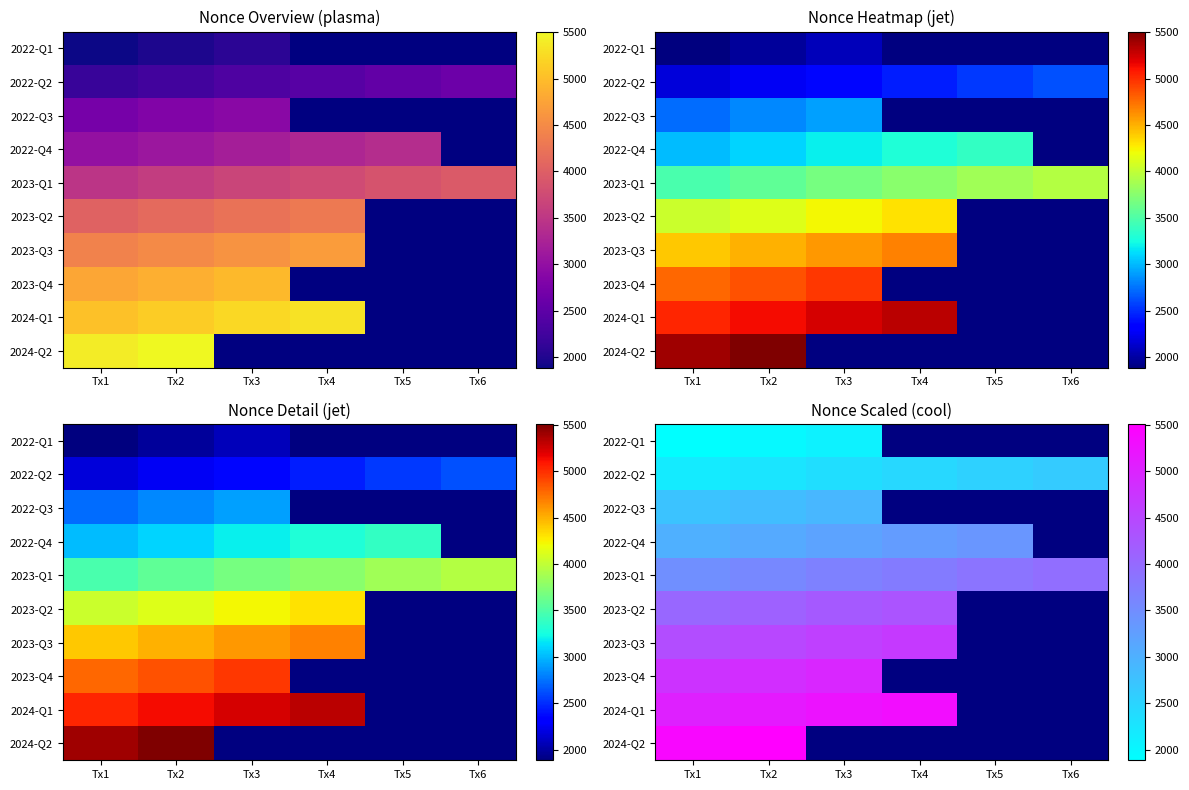

List the series in order of their peak value, lowest first.

2022-Q1, 2022-Q2, 2022-Q3, 2022-Q4, 2023-Q1, 2023-Q2, 2023-Q3, 2023-Q4, 2024-Q1, 2024-Q2